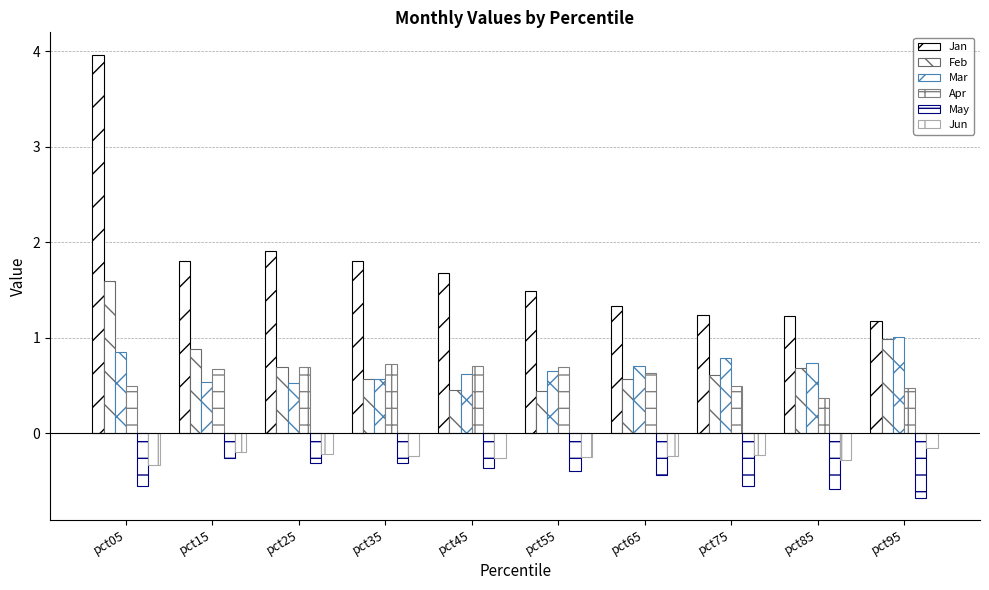

How many series are shown in this chart?

6